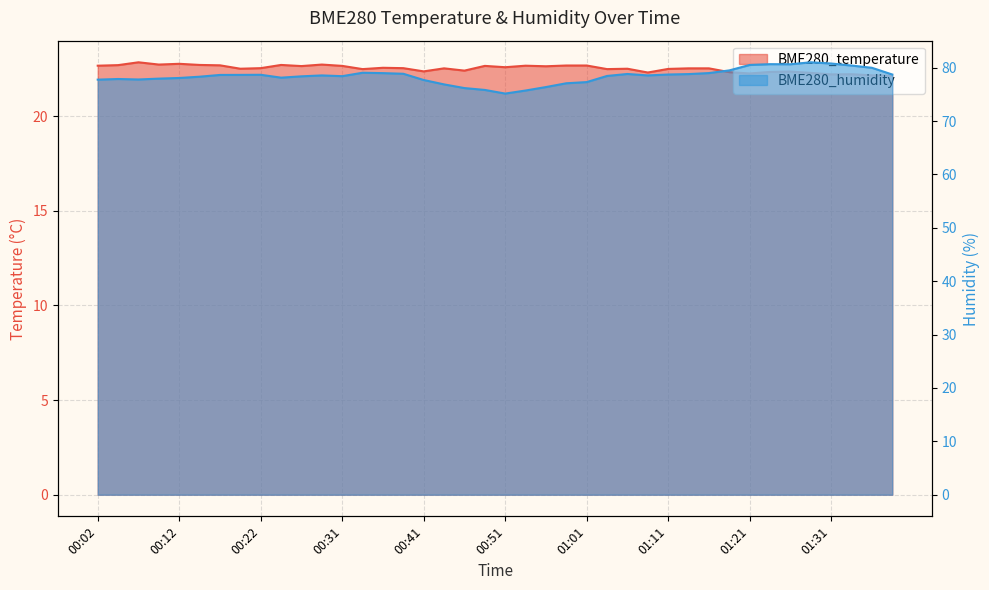

What is the difference between the maximum and minimum values in the BME280_humidity series?

5.9